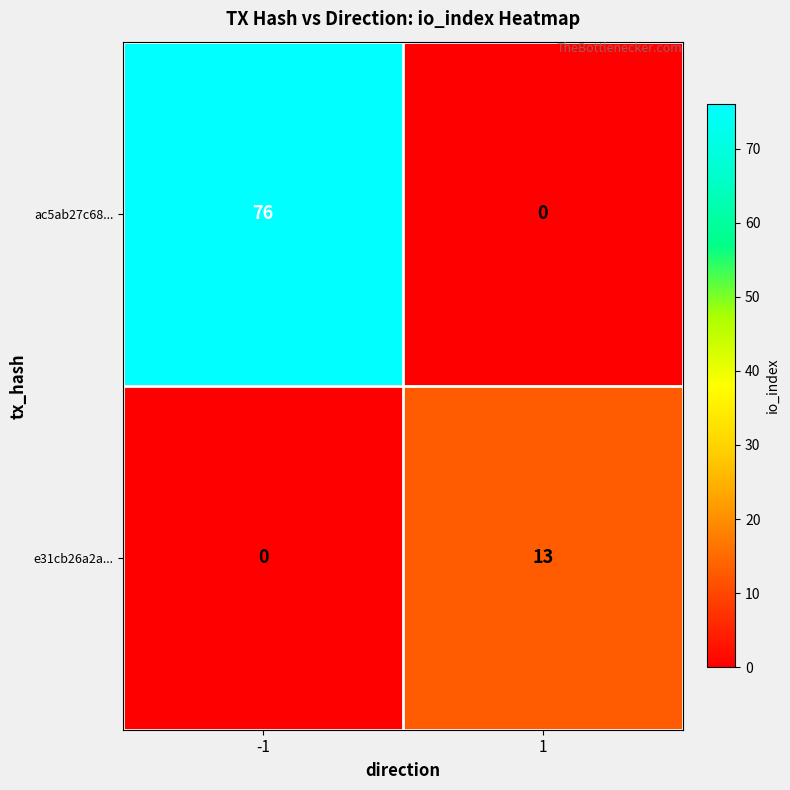

What is the difference between the highest and lowest values at -1?

76